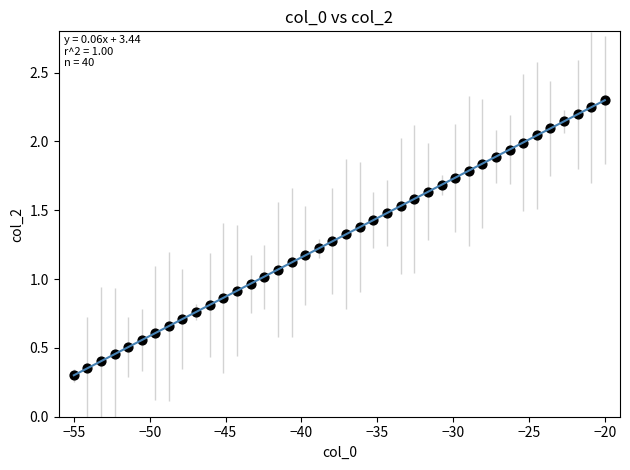

What is the range of X values (max minus min)?

35.0